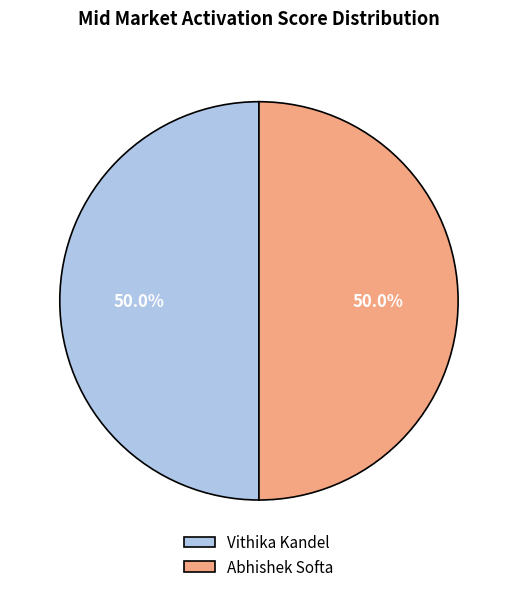

The Abhishek Softa slice represents 56% of the pie. True or false?

False